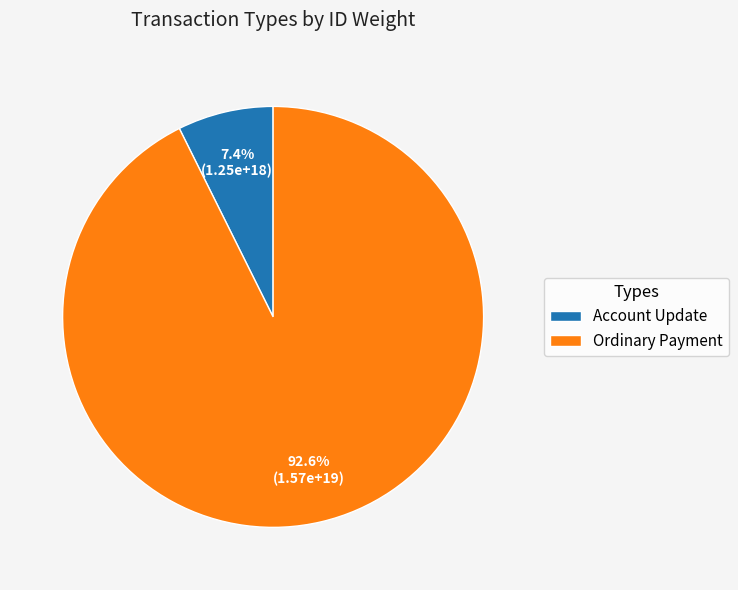

Between Account Update and Ordinary Payment, which is larger?

Ordinary Payment